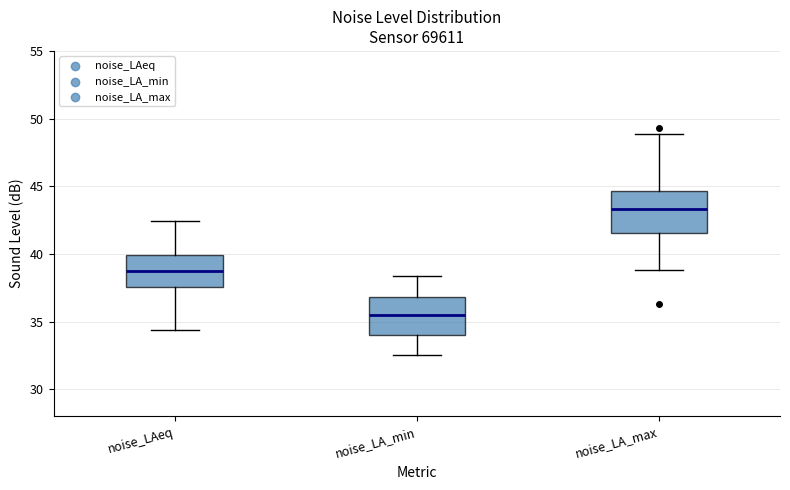

Which box's median line is the highest?

noise_LA_max